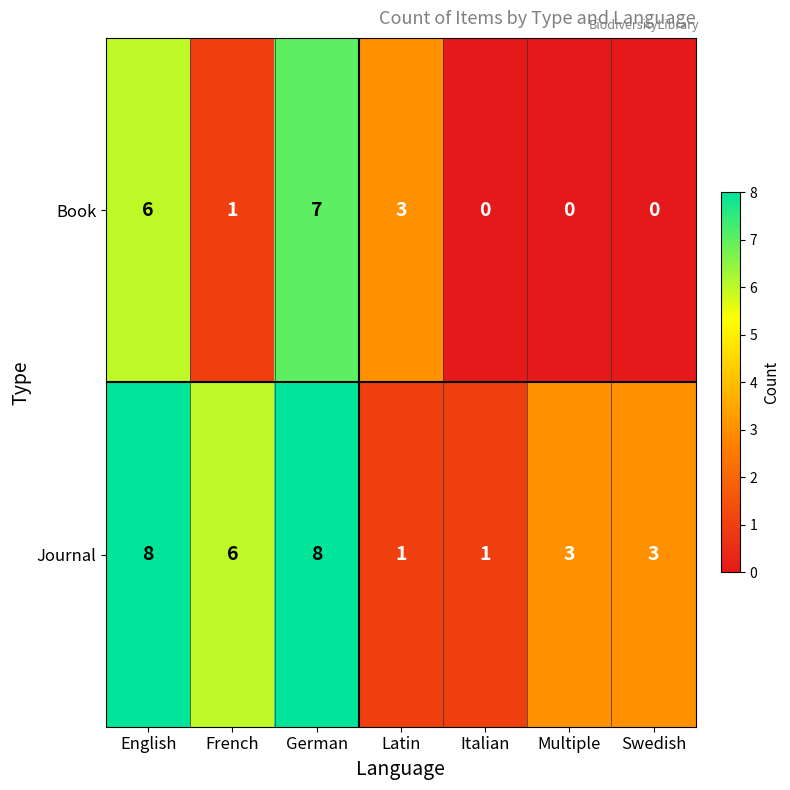

What is the maximum value for Journal?

8